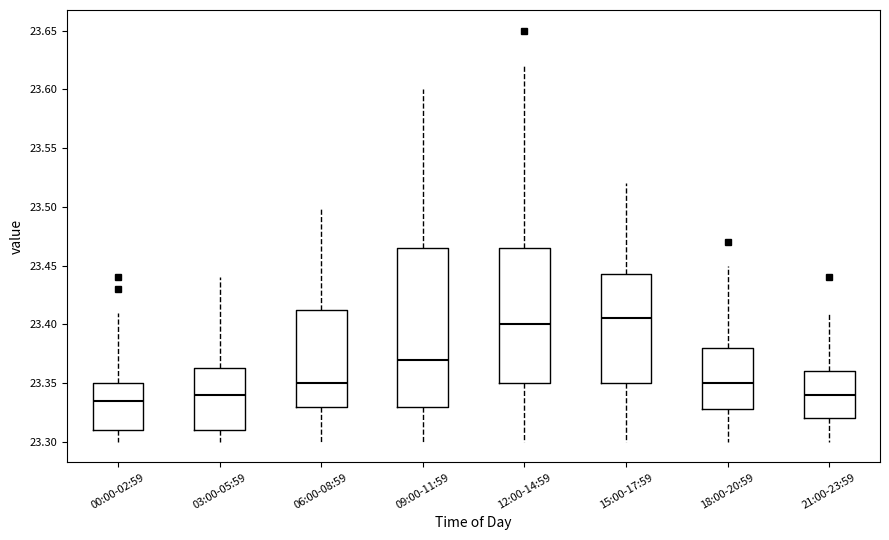

Which box is the tallest, from its lower edge to its upper edge?

09:00-11:59